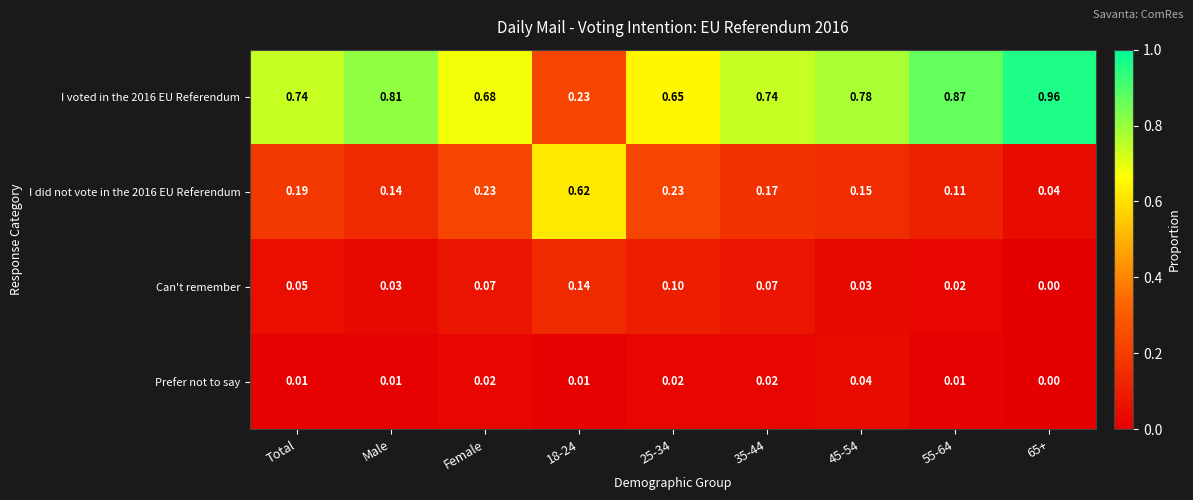

How many distinct data groups are displayed?

4